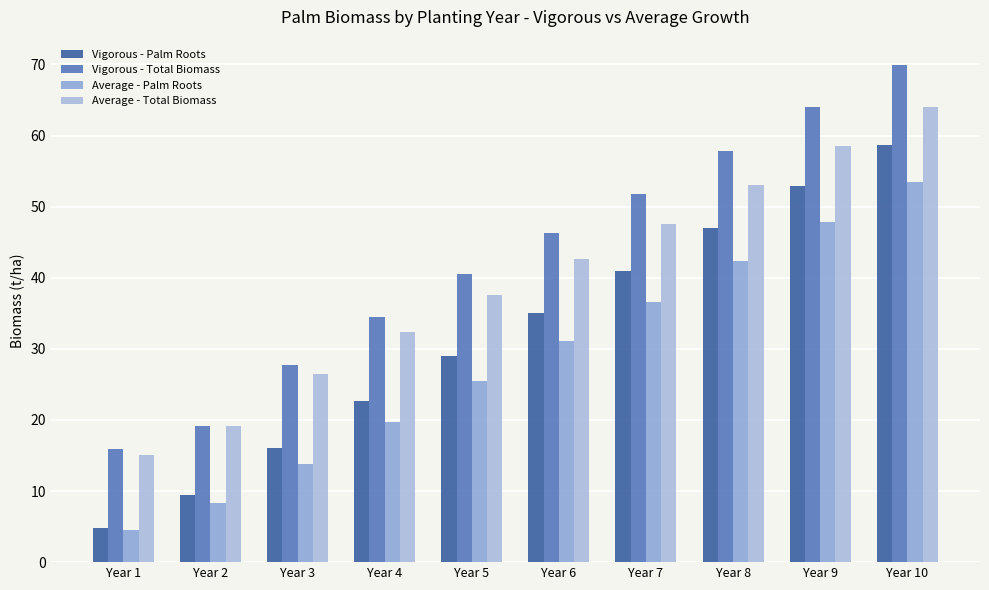

What are all the series names shown in the legend?

Vigorous - Palm Roots, Vigorous - Total Biomass, Average - Palm Roots, Average - Total Biomass